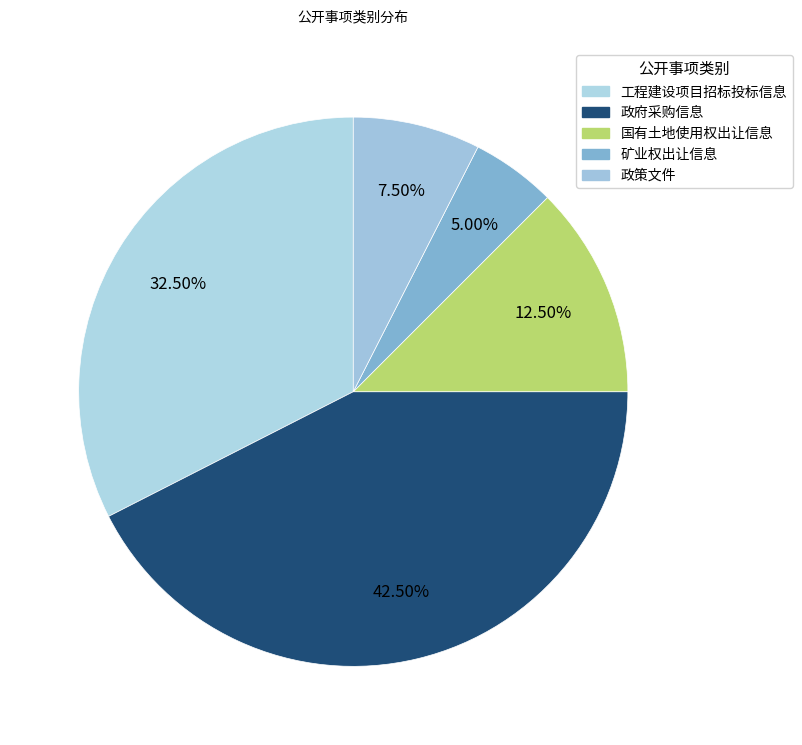

How many slices are in this pie chart?

5